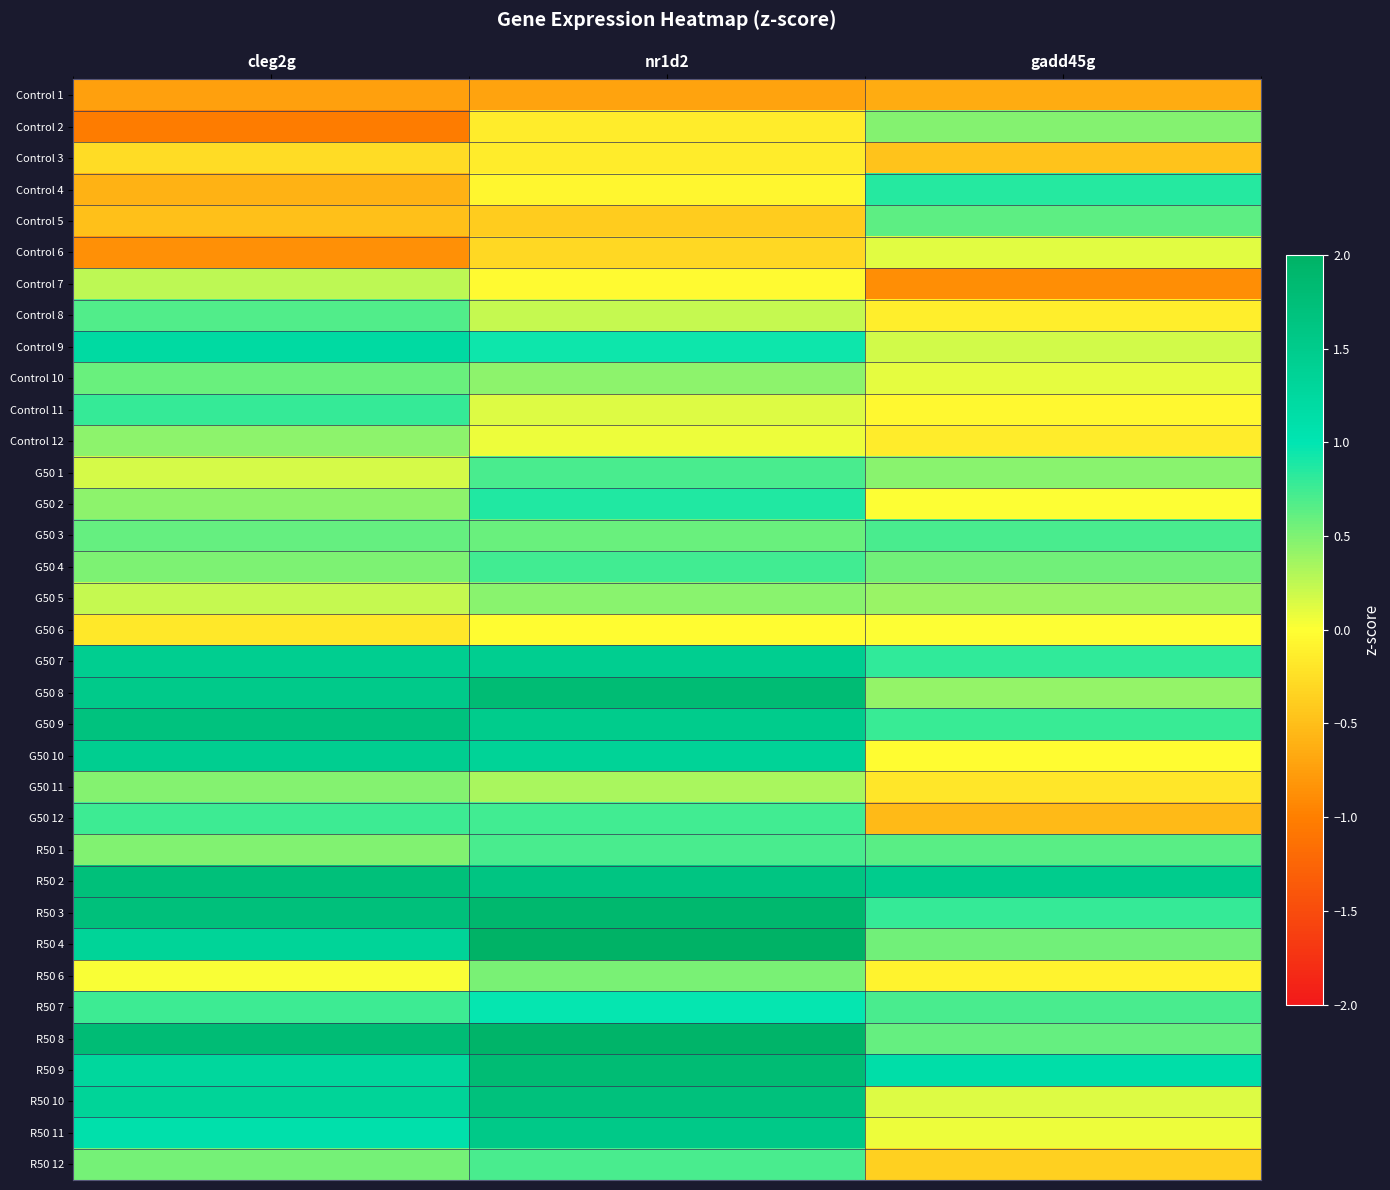

Reading left to right, what are all the values shown in this chart?

Control 1: cleg2g=-0.7	nr1d2=-0.7	gadd45g=-0.7
Control 2: cleg2g=-1.0	nr1d2=-0.1	gadd45g=0.5
Control 3: cleg2g=-0.3	nr1d2=-0.2	gadd45g=-0.5
Control 4: cleg2g=-0.6	nr1d2=-0.1	gadd45g=0.8
Control 5: cleg2g=-0.5	nr1d2=-0.4	gadd45g=0.6
Control 6: cleg2g=-0.9	nr1d2=-0.3	gadd45g=0.1
Control 7: cleg2g=0.3	nr1d2=-0.0	gadd45g=-0.9
Control 8: cleg2g=0.7	nr1d2=0.2	gadd45g=-0.1
Control 9: cleg2g=1.2	nr1d2=0.9	gadd45g=0.2
Control 10: cleg2g=0.6	nr1d2=0.4	gadd45g=0.1
Control 11: cleg2g=0.8	nr1d2=0.1	gadd45g=-0.1
Control 12: cleg2g=0.4	nr1d2=0.1	gadd45g=-0.2
G50 1: cleg2g=0.2	nr1d2=0.7	gadd45g=0.5
G50 2: cleg2g=0.4	nr1d2=0.9	gadd45g=0.0
G50 3: cleg2g=0.6	nr1d2=0.6	gadd45g=0.7
G50 4: cleg2g=0.5	nr1d2=0.7	gadd45g=0.6
G50 5: cleg2g=0.2	nr1d2=0.5	gadd45g=0.4
G50 6: cleg2g=-0.2	nr1d2=-0.0	gadd45g=0.0
G50 7: cleg2g=1.4	nr1d2=1.5	gadd45g=0.8
G50 8: cleg2g=1.5	nr1d2=1.8	gadd45g=0.4
G50 9: cleg2g=1.7	nr1d2=1.5	gadd45g=0.8
G50 10: cleg2g=1.4	nr1d2=1.4	gadd45g=-0.0
G50 11: cleg2g=0.5	nr1d2=0.3	gadd45g=-0.2
G50 12: cleg2g=0.8	nr1d2=0.7	gadd45g=-0.5
R50 1: cleg2g=0.5	nr1d2=0.7	gadd45g=0.7
R50 2: cleg2g=1.7	nr1d2=1.6	gadd45g=1.5
R50 3: cleg2g=1.7	nr1d2=1.9	gadd45g=0.8
R50 4: cleg2g=1.3	nr1d2=2.0	gadd45g=0.6
R50 6: cleg2g=0.0	nr1d2=0.5	gadd45g=-0.1
R50 7: cleg2g=0.8	nr1d2=1.0	gadd45g=0.7
R50 8: cleg2g=1.8	nr1d2=1.9	gadd45g=0.6
R50 9: cleg2g=1.3	nr1d2=1.8	gadd45g=1.1
R50 10: cleg2g=1.3	nr1d2=1.7	gadd45g=0.1
R50 11: cleg2g=1.1	nr1d2=1.5	gadd45g=0.1
R50 12: cleg2g=0.5	nr1d2=0.7	gadd45g=-0.4